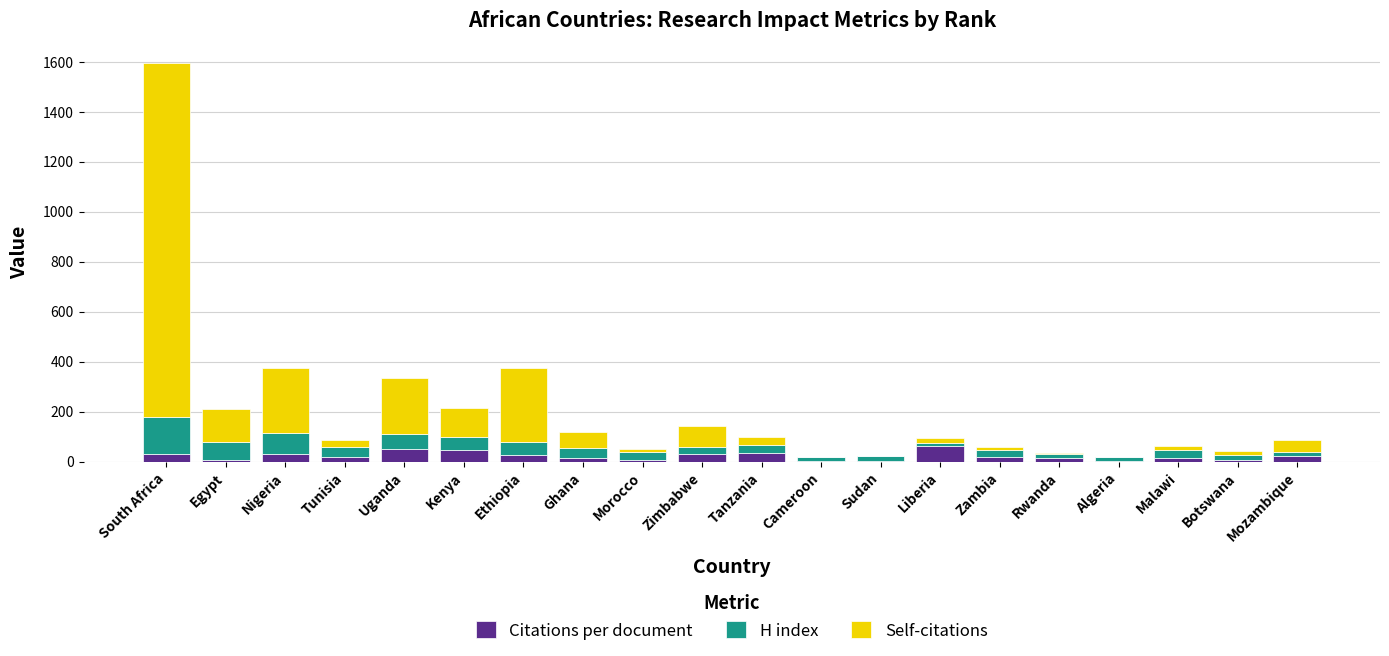

What is the highest value of the Citations per document series?

63.4